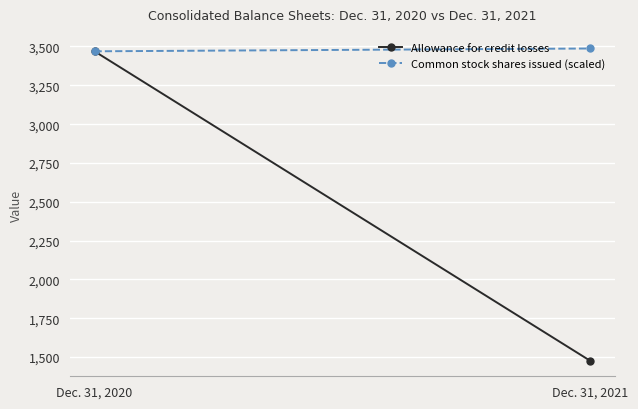

What value does the Common stock shares issued (scaled) series have at Dec. 31, 2020?

3469.0